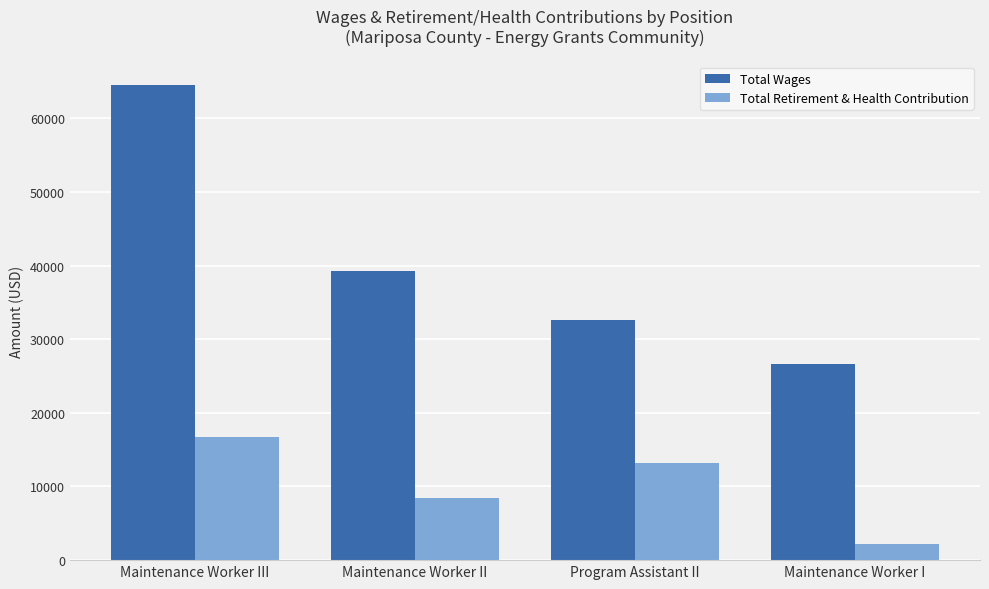

Which series has the largest total across all categories?

Total Wages